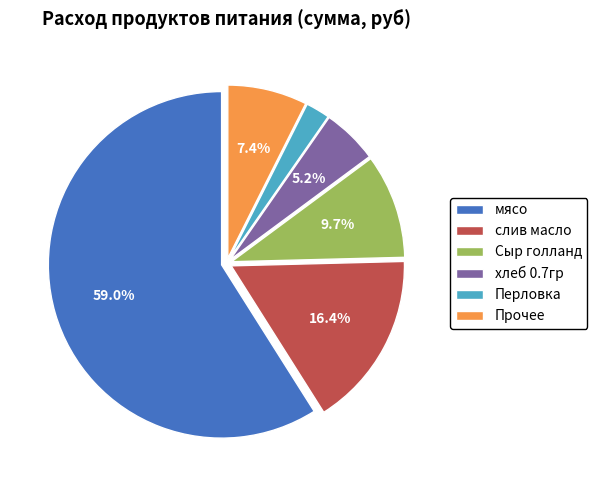

Which category has the smallest portion of the pie?

Перловка